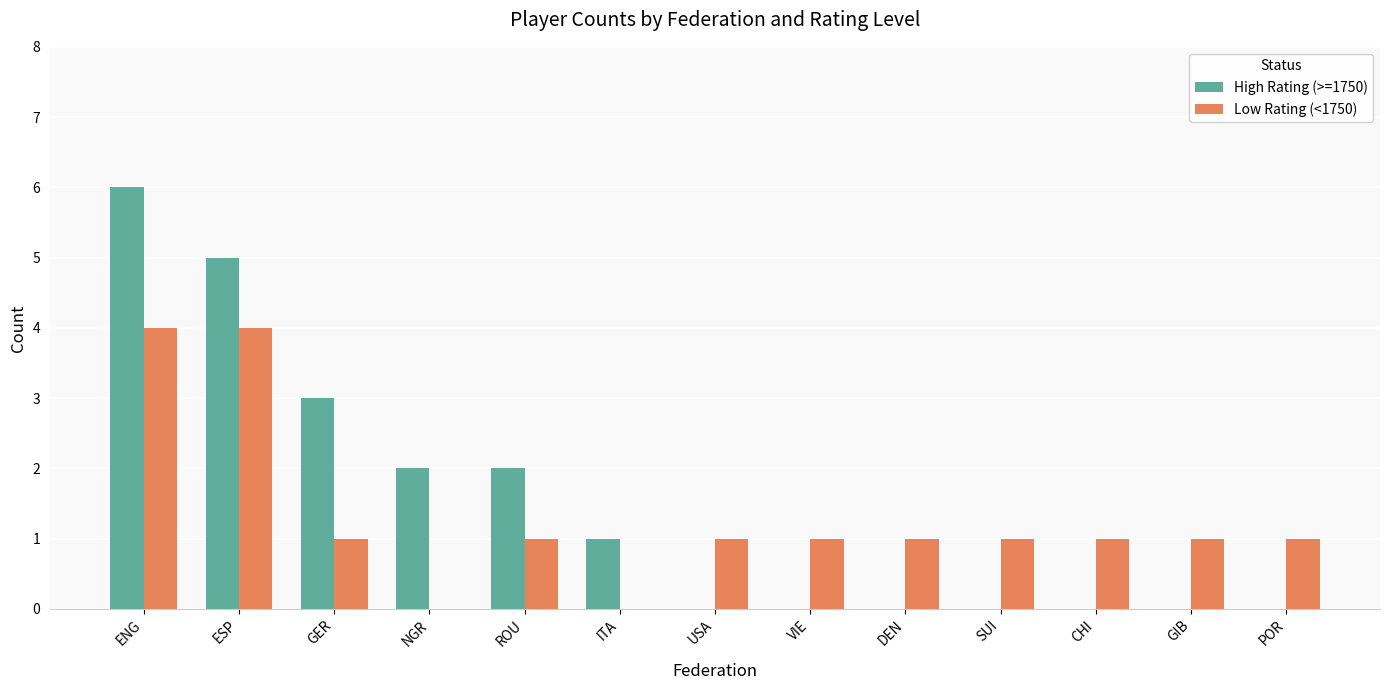

At which category is the sum across all series the highest?

ENG